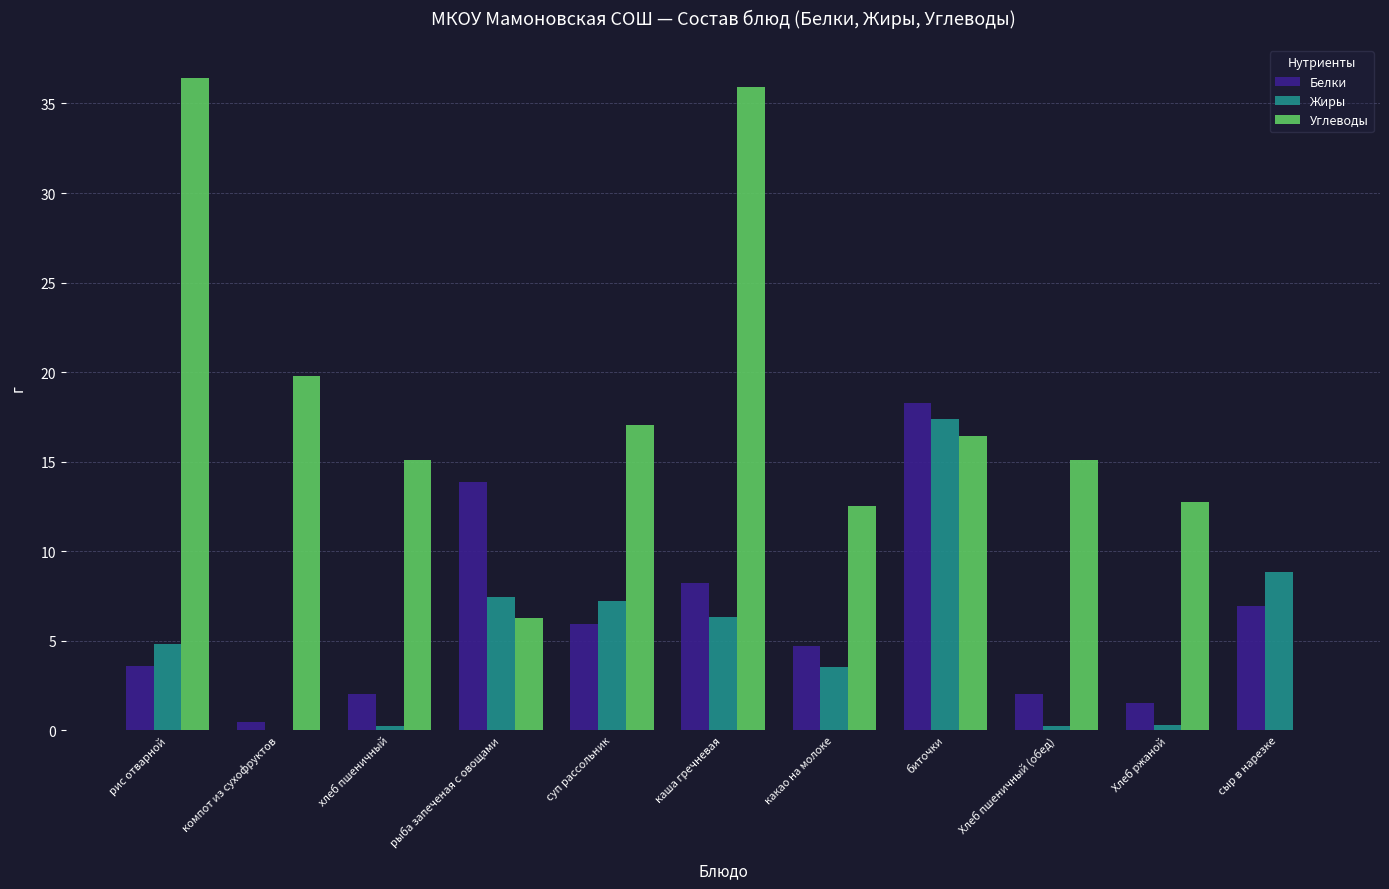

How many data points in Белки are above 4?

6